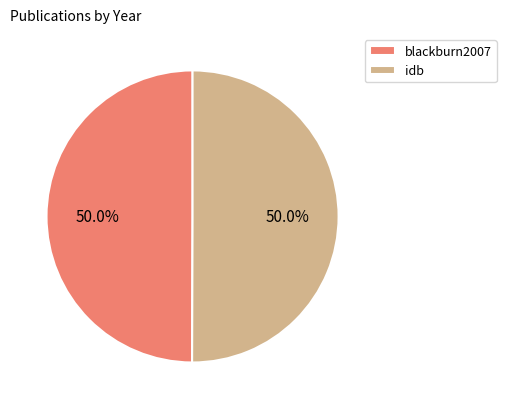

Approximately how many times larger is the value at blackburn2007 compared to idb?

1.0